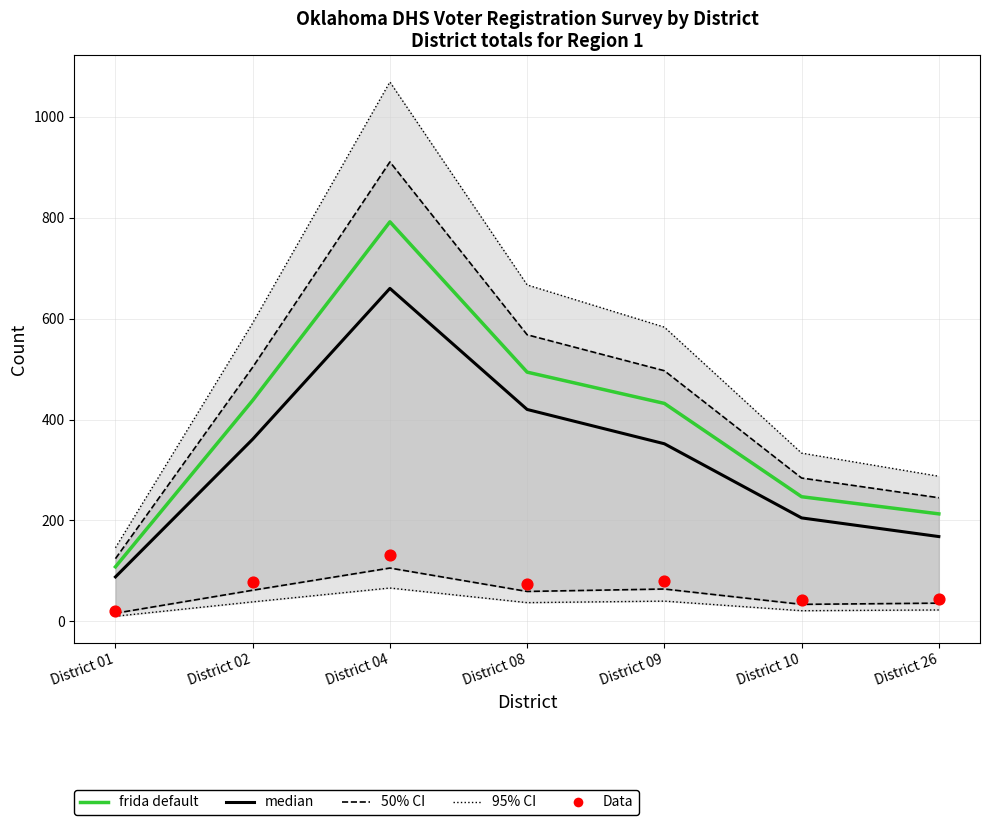

What are all the series names shown in the legend?

50% CI, 95% CI, median, frida default, Data